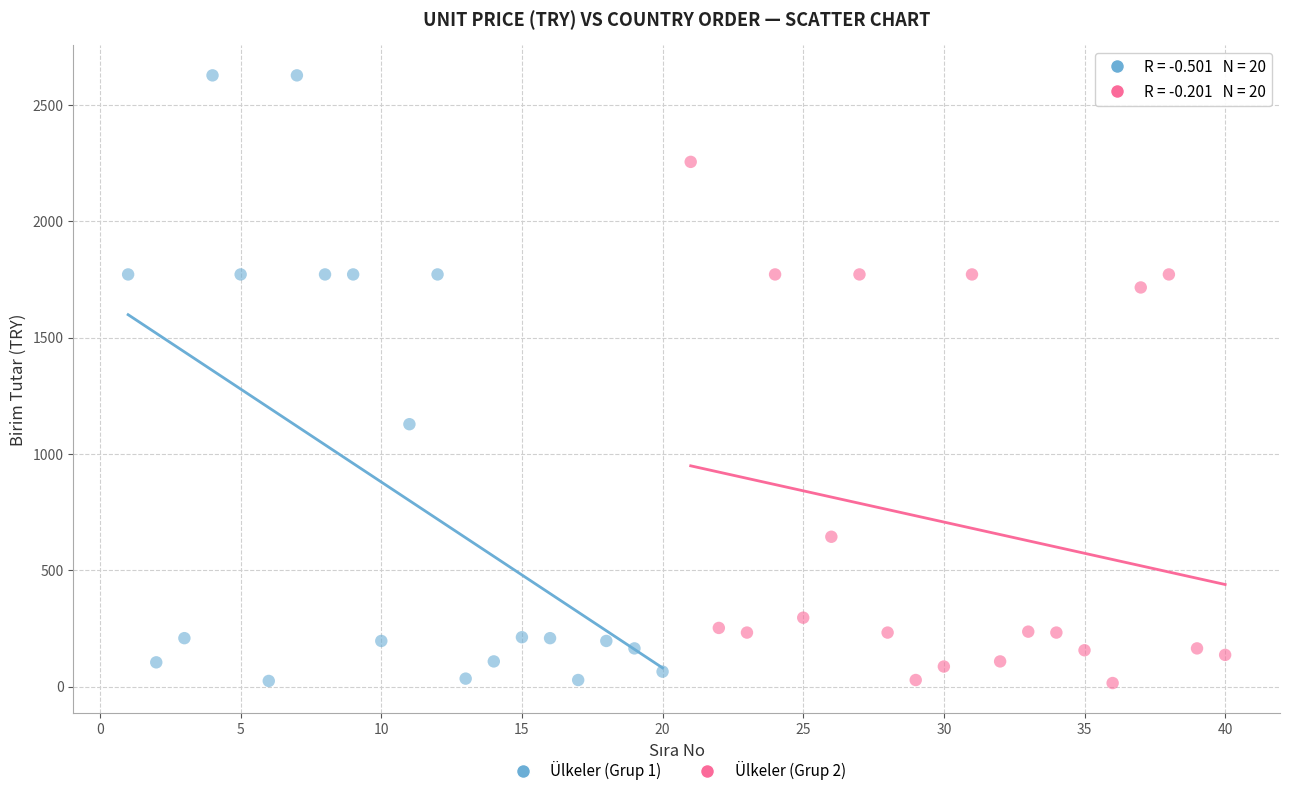

Which series has the widest spread of Y values?

Ülkeler (Grup 1)